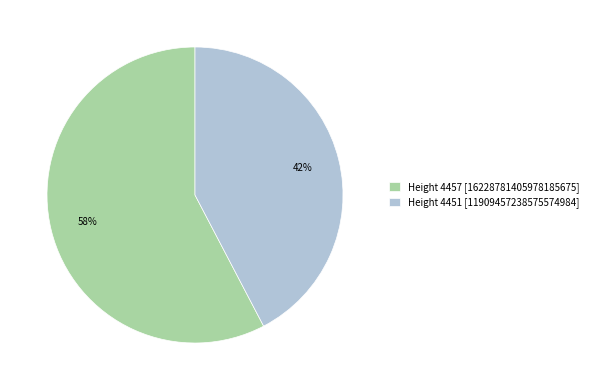

What percentage is the Height 4457 [16228781405978185675] slice, to the nearest percent?

58%